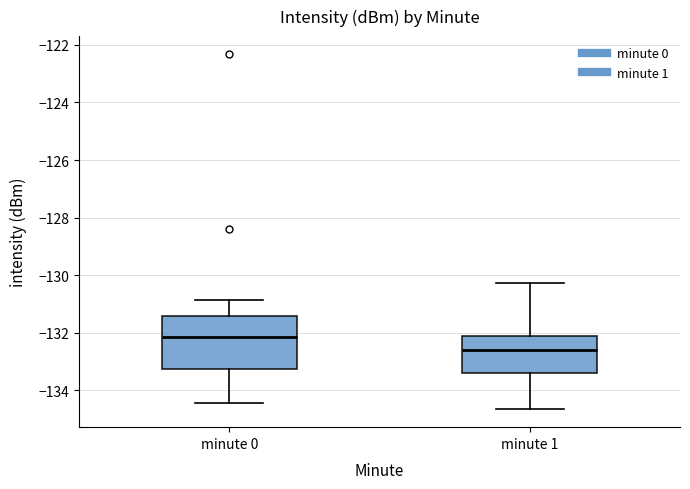

Reading left to right, read every box against the y-axis: the position of its median line, the range the box covers, and the ends of its whiskers. The values are not printed on the chart, so give them approximately, as read against the axis.

minute 0: median -132.2, box -133.2 to -131.4, whiskers -134.4 to -130.8
minute 1: median -132.6, box -133.4 to -132.2, whiskers -134.6 to -130.2